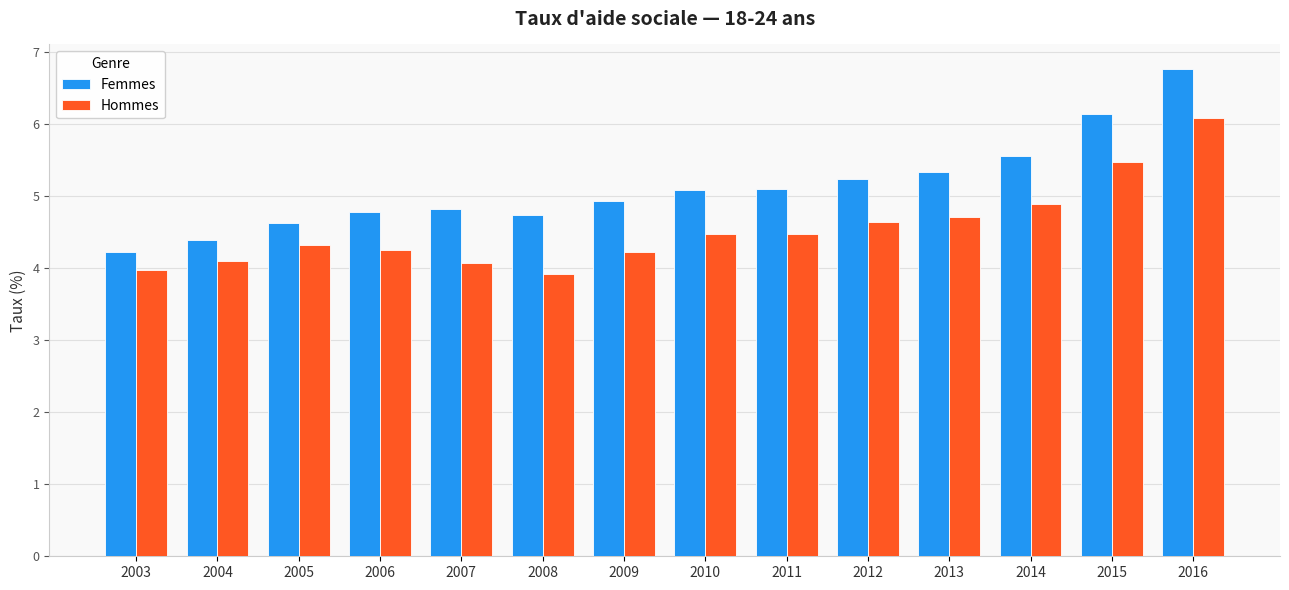

At how many categories does at least one series exceed 6?

2